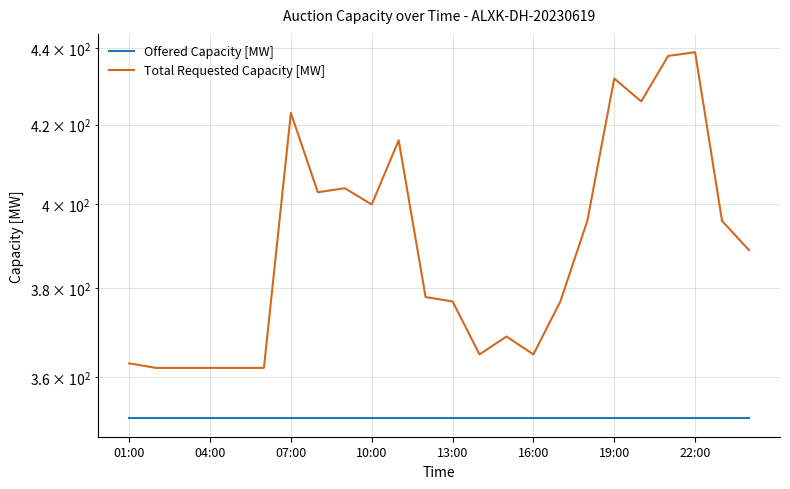

Which series has the widest spread of values?

Total Requested Capacity [MW]